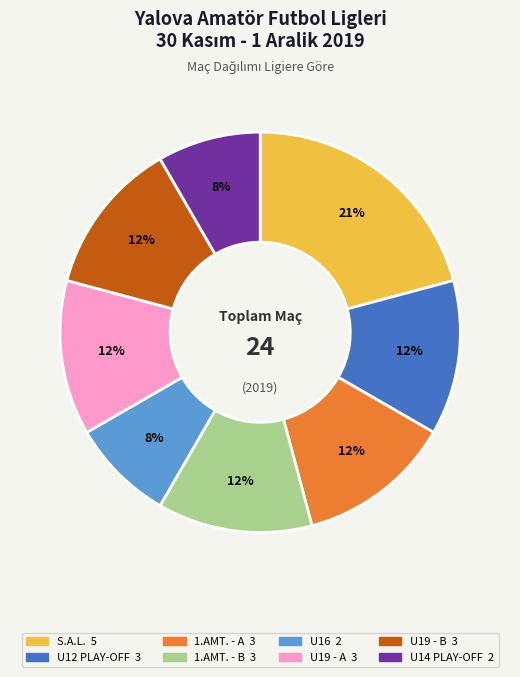

To the nearest percent, what portion does U14 PLAY-OFF represent?

8%